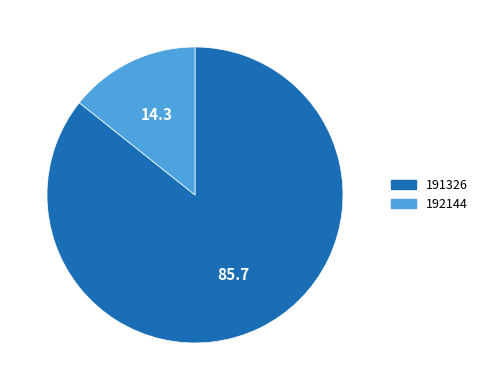

Does any single category account for the majority?

Yes